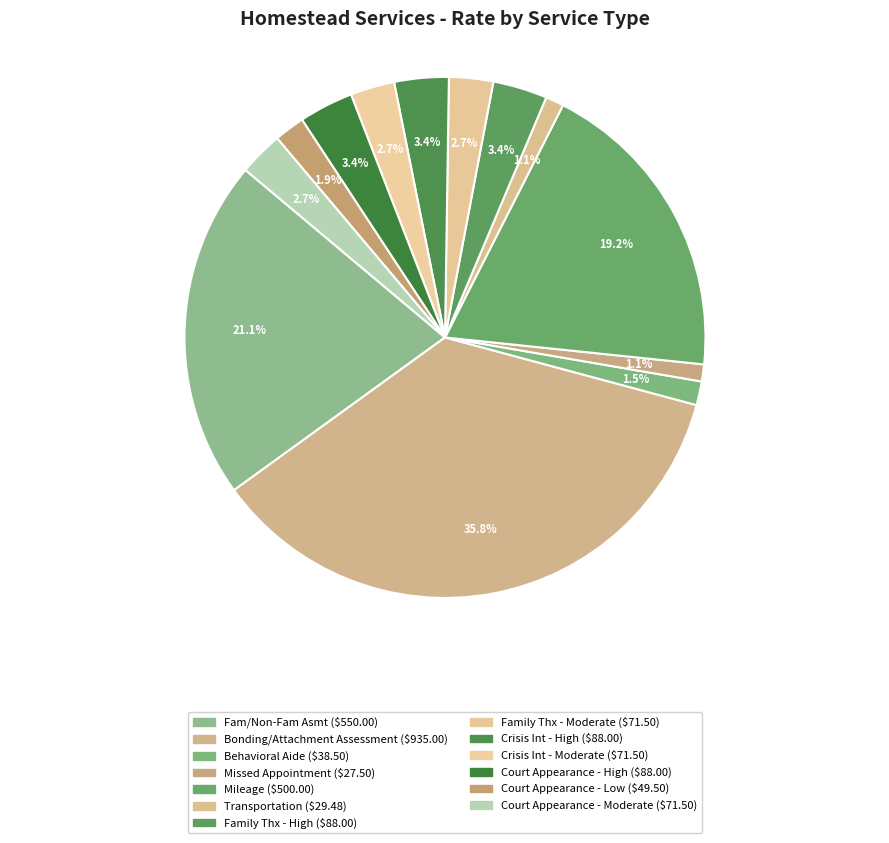

To the nearest percent, what is the difference between the largest and smallest slice percentages?

35%